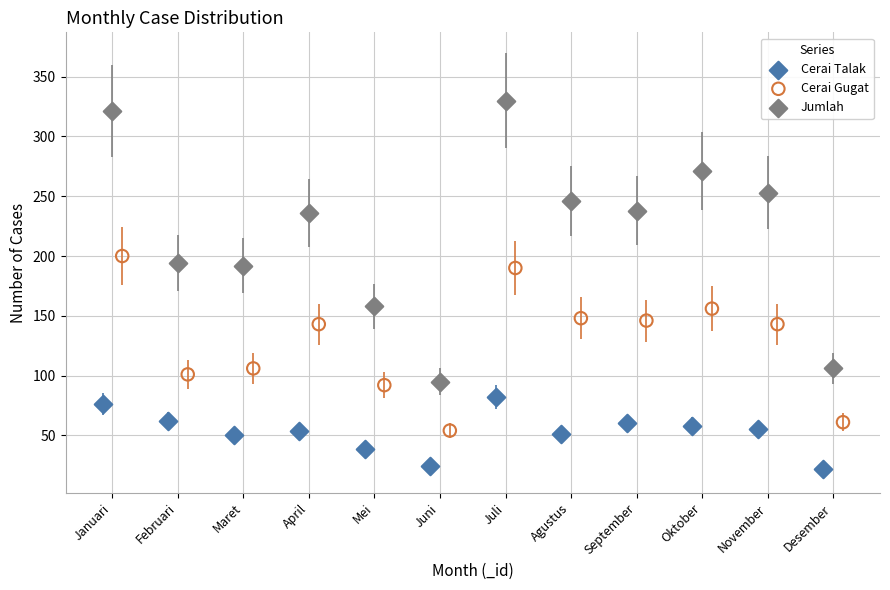

Which series contains the highest Y value?

Jumlah